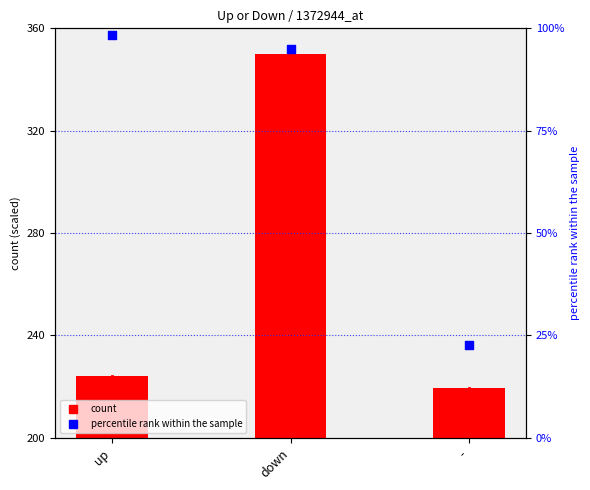

What is the change in value from up to down?

-3.4